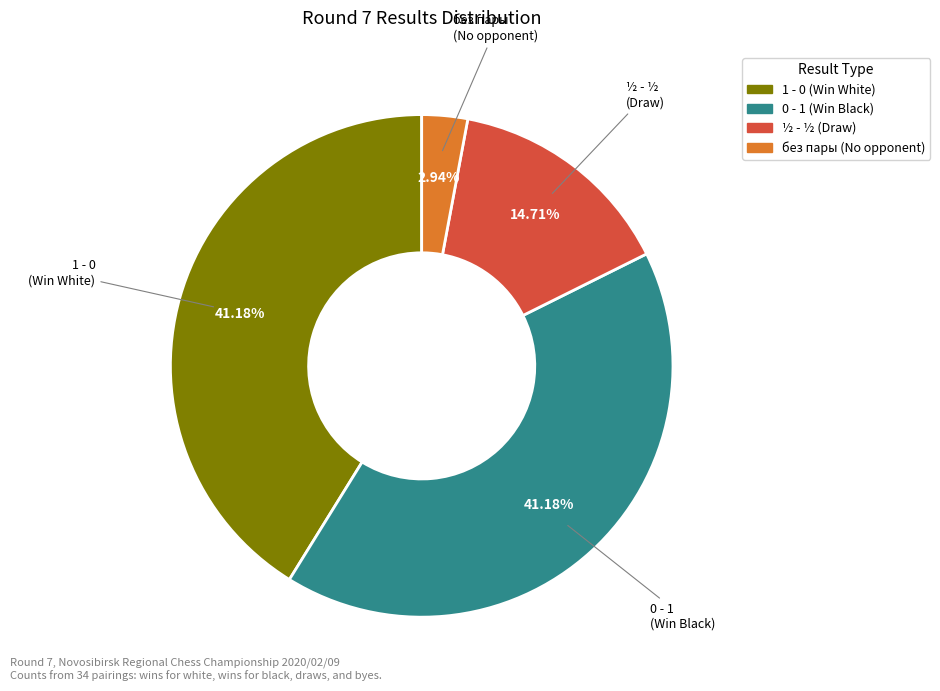

Is there a majority slice in this chart?

No